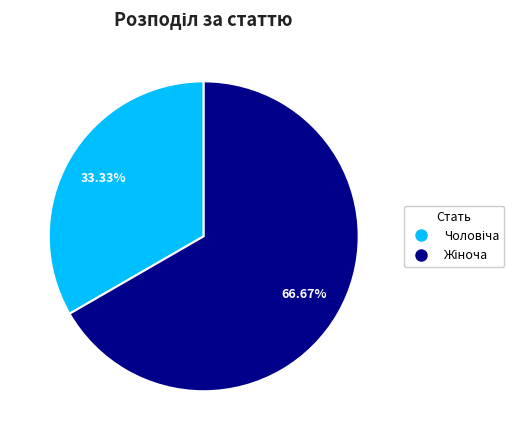

True or false: Чоловіча accounts for 25% of the total.

False